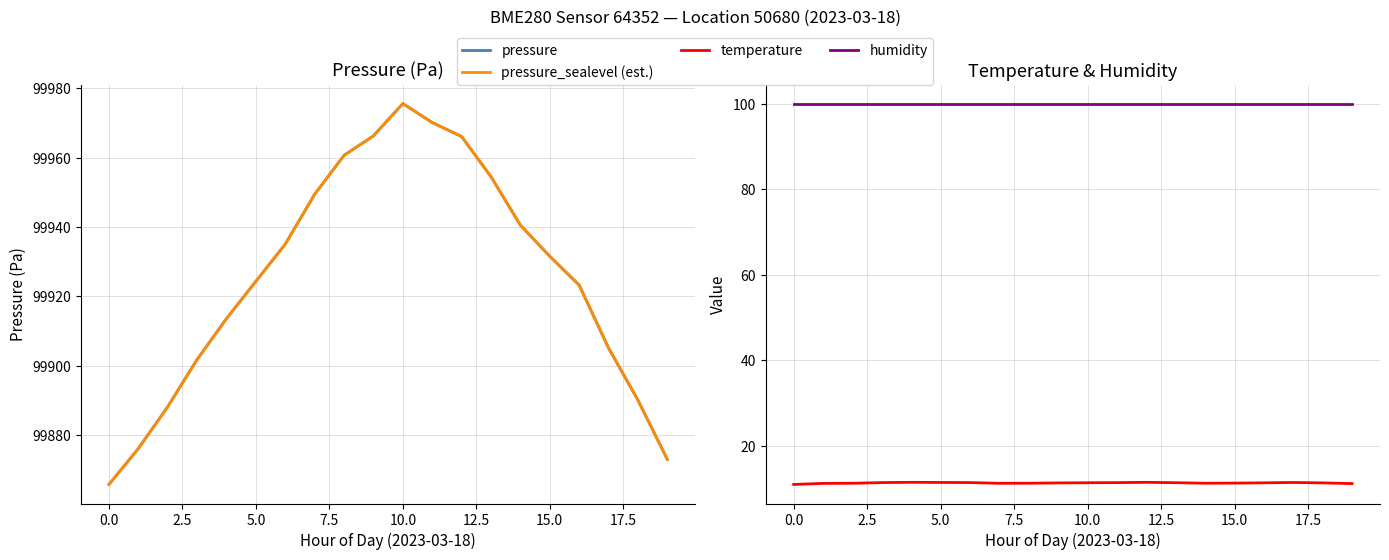

True or false: temperature and pressure_sealevel (est.) intersect in this chart.

False